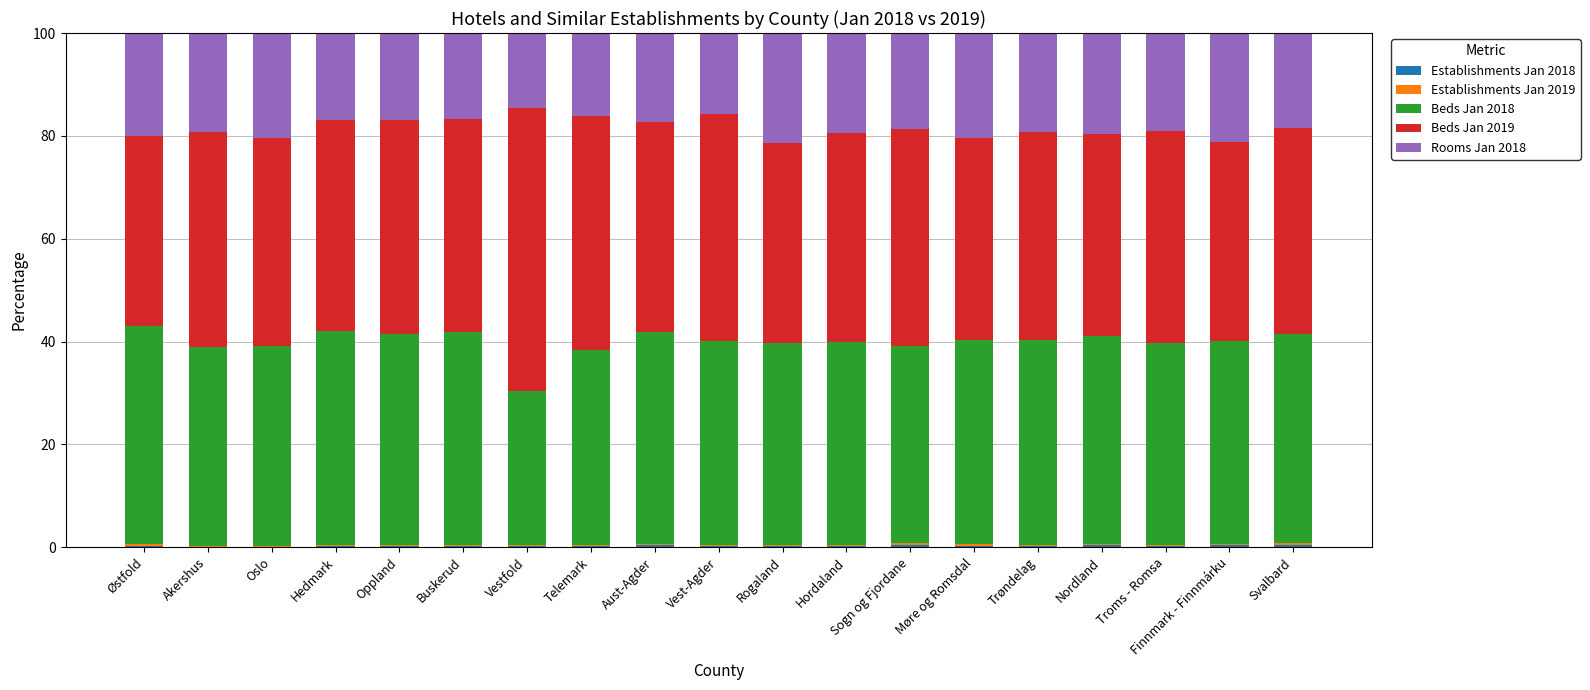

What is the total value across all series at Oppland?

100.0